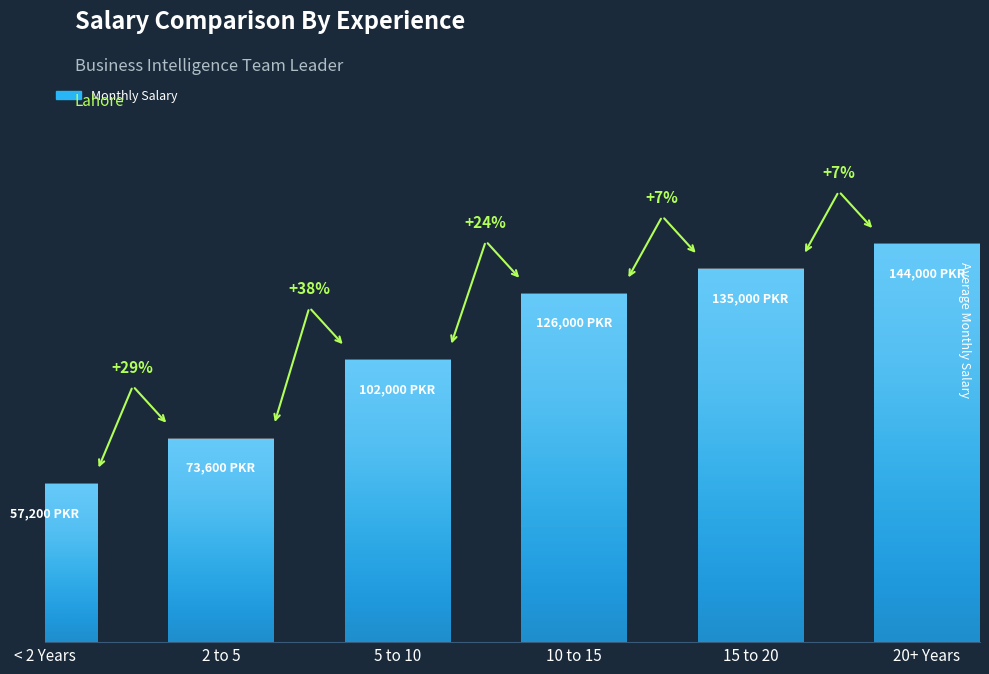

What is the change in value from < 2 Years to 15 to 20?

+77800